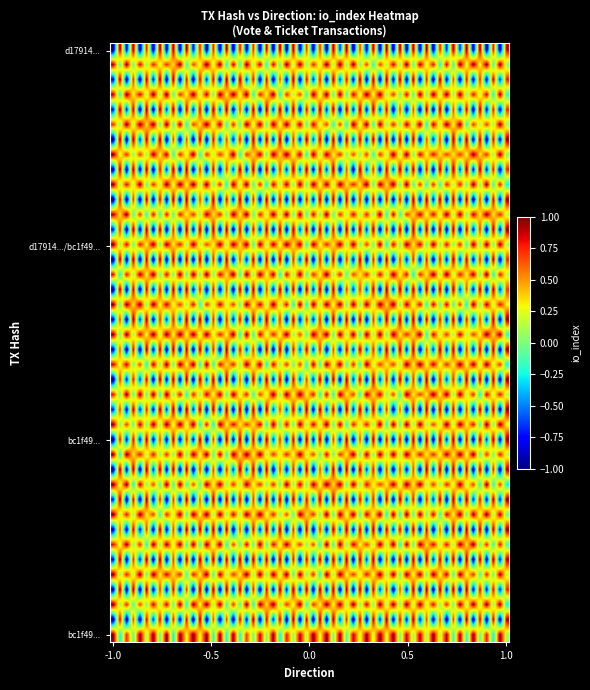

Which series has the largest total across all categories?

bc1f49476a28e0bf44a2858a7bcdbfb4a10a63f